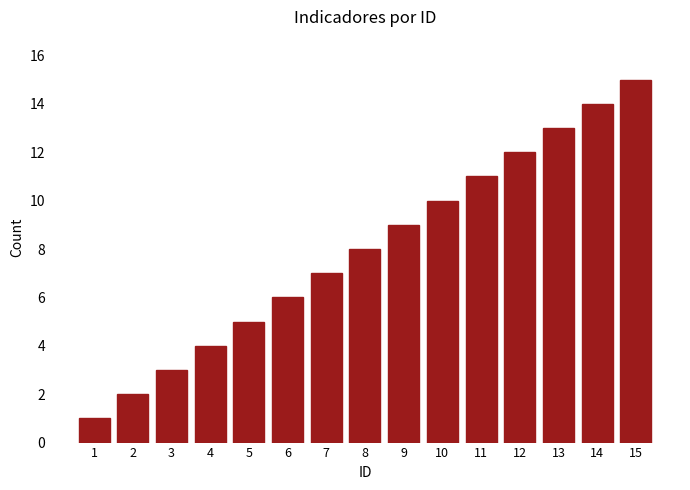

List the labels in order of value, smallest first.

1, 2, 3, 4, 5, 6, 7, 8, 9, 10, 11, 12, 13, 14, 15